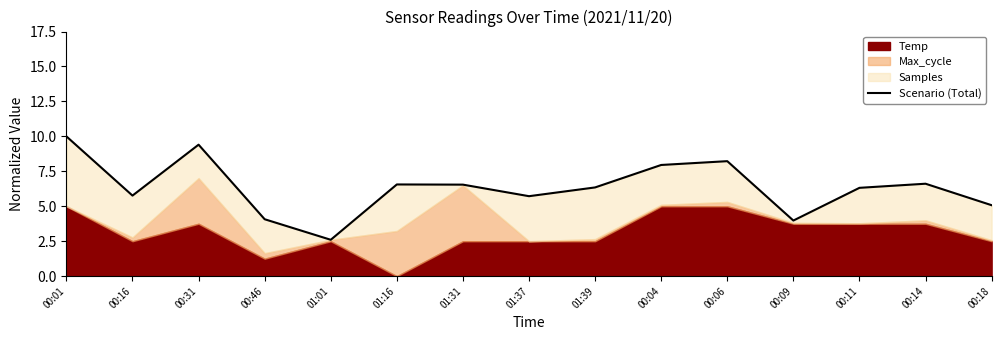

At which category does the chart reach its minimum across all series?

01:01